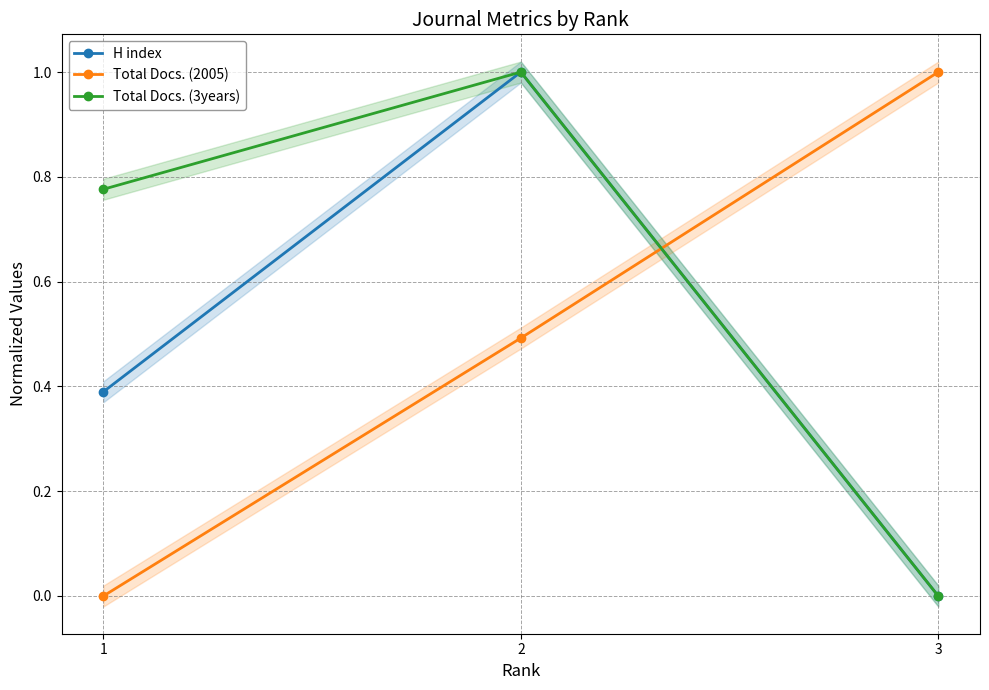

How many Total Docs. (2005) values are between 0 and 1?

3